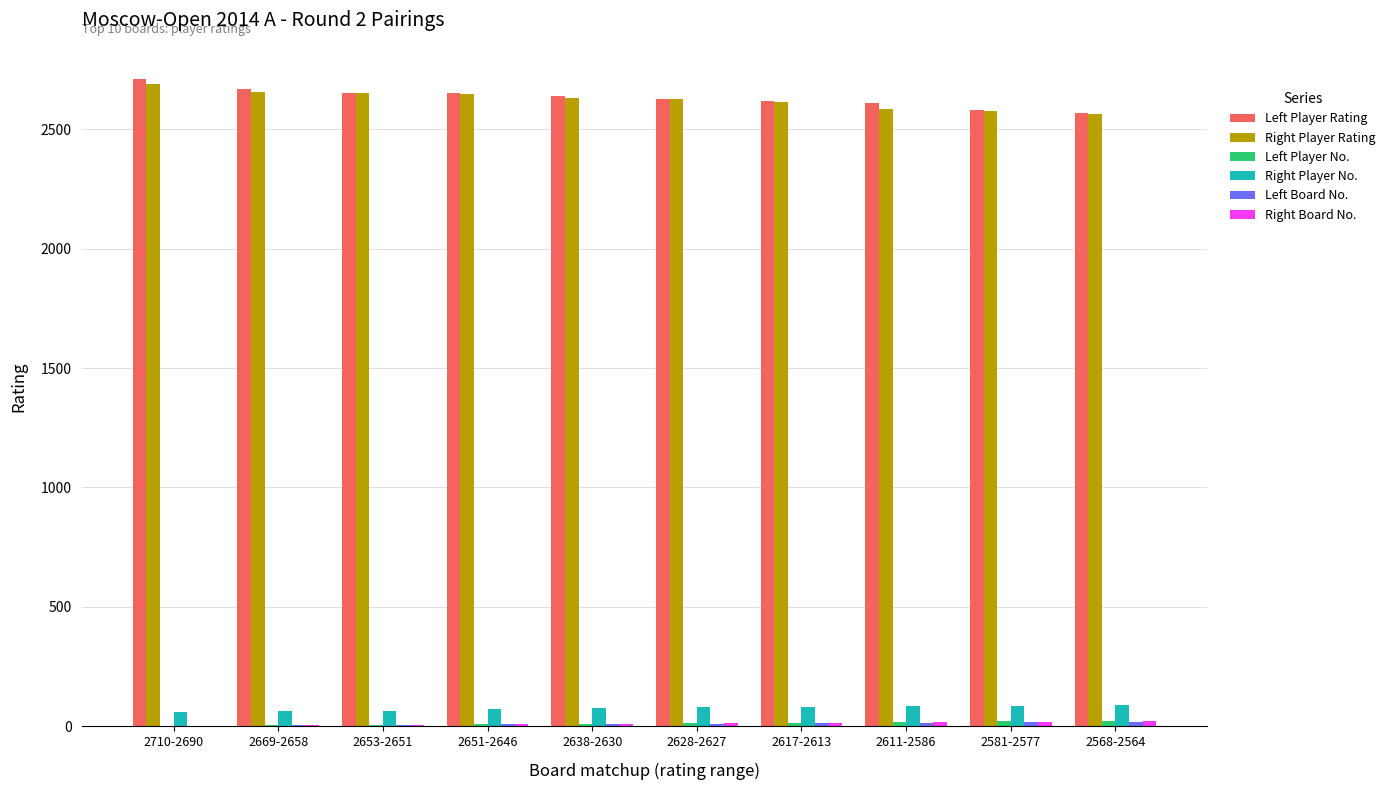

The Left Player Rating series shows 4853 at 2710-2690. True or false?

False